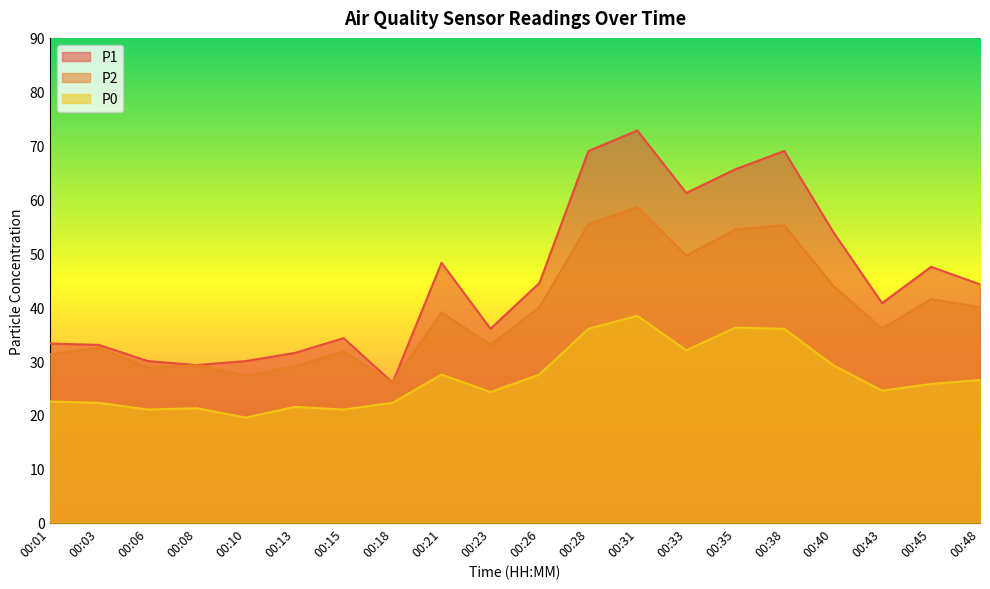

What is the total value across all series at 00:35?

156.2